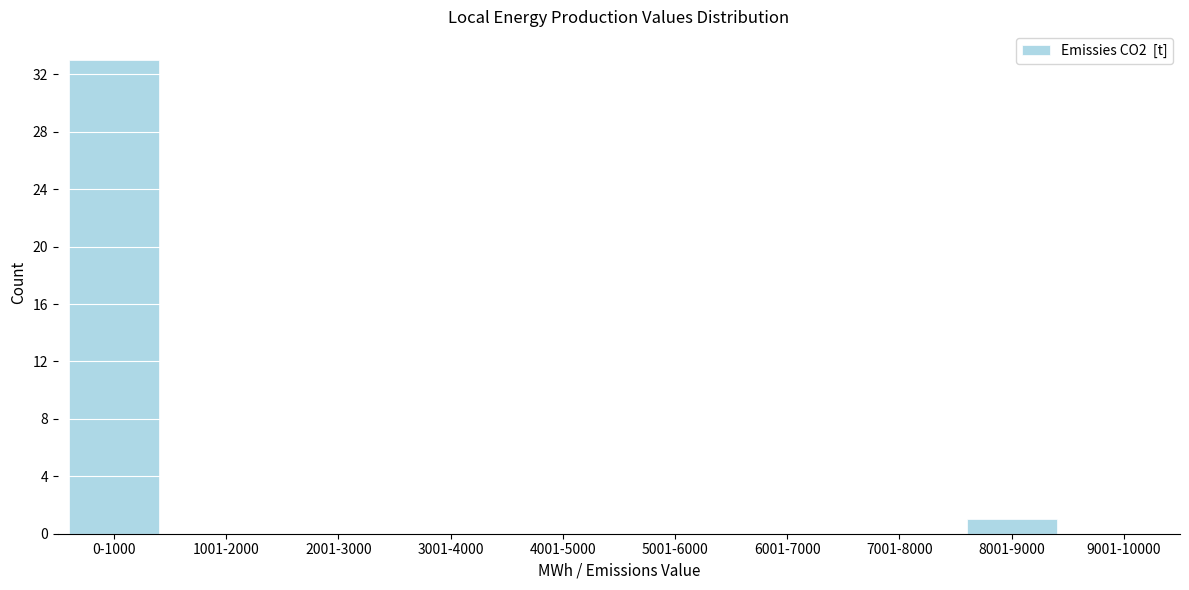

Reading right to left, what are all the values shown in this chart?

9001-10000=0	8001-9000=1	7001-8000=0	6001-7000=0	5001-6000=0	4001-5000=0	3001-4000=0	2001-3000=0	1001-2000=0	0-1000=33